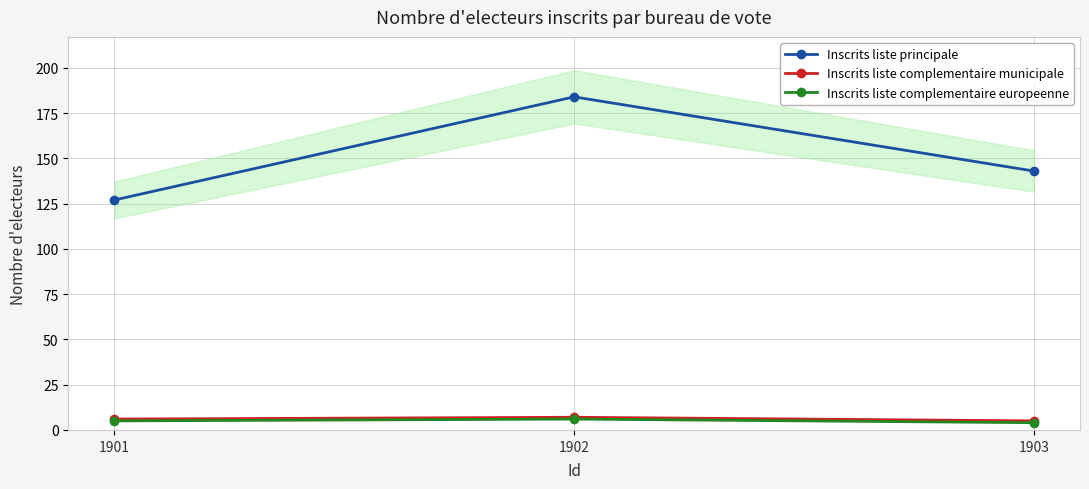

Which series has the largest total across all categories?

Inscrits liste principale